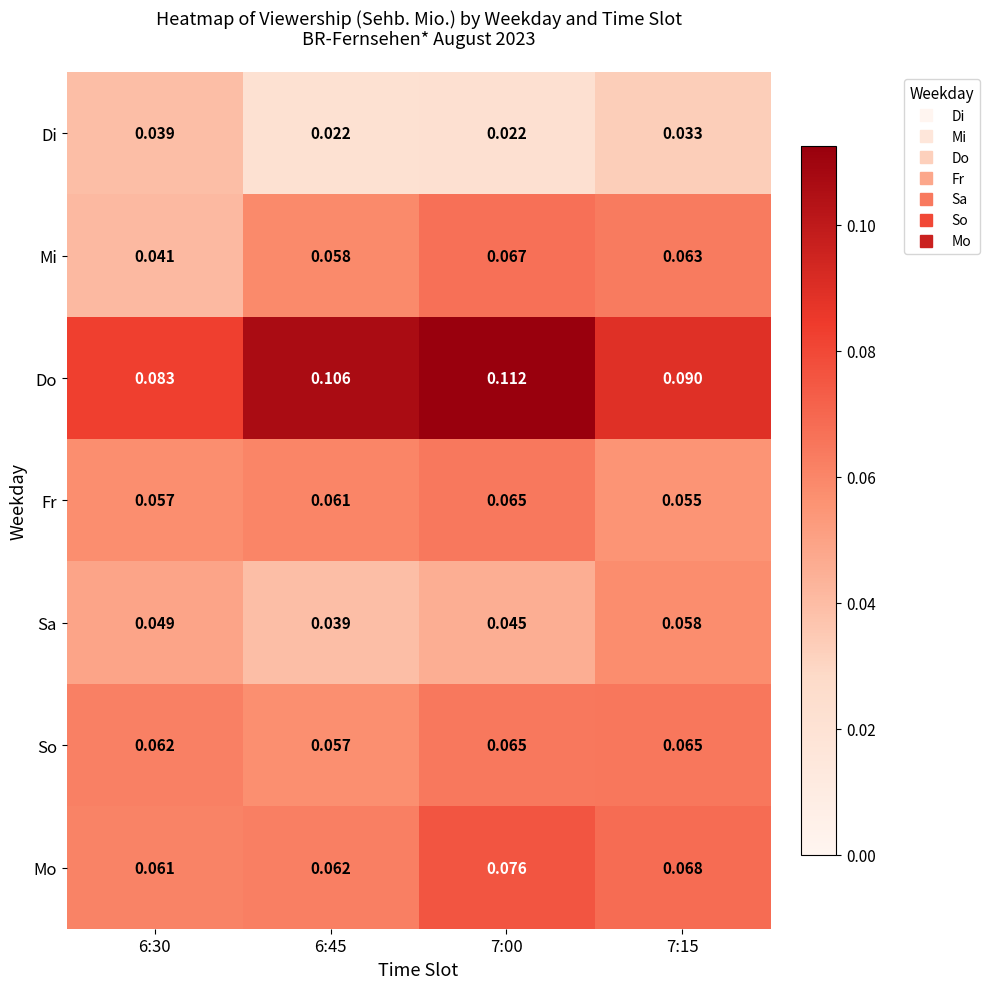

At which category is the sum across all series the highest?

7:00